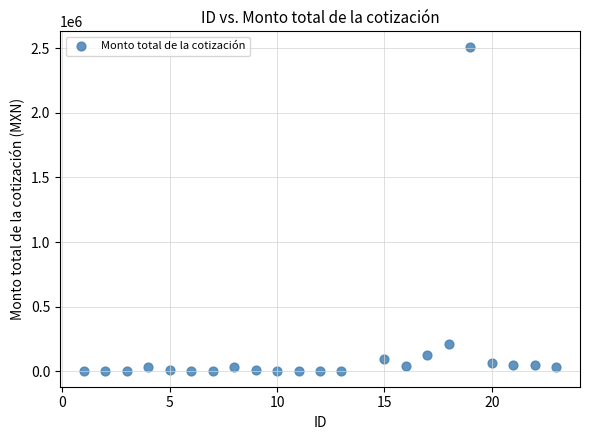

What is the range of Y values (max minus min)?

2499710.6